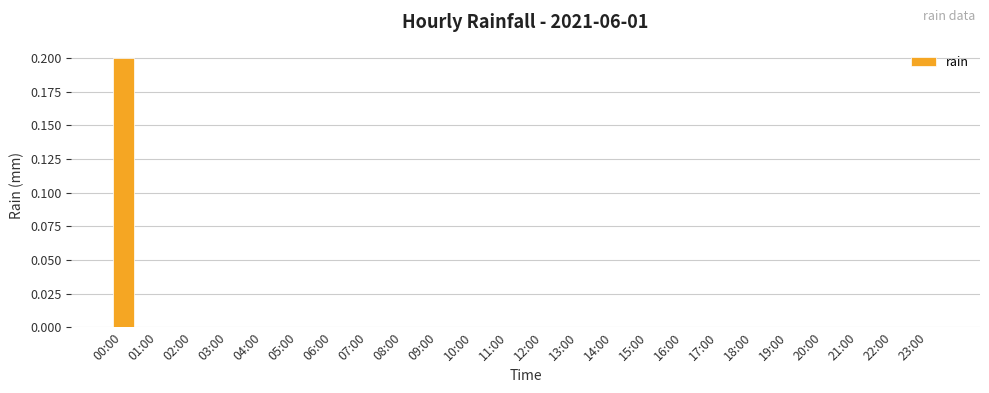

Reading right to left, what are all the values shown in this chart?

23:00=0.0	22:00=0.0	21:00=0.0	20:00=0.0	19:00=0.0	18:00=0.0	17:00=0.0	16:00=0.0	15:00=0.0	14:00=0.0	13:00=0.0	12:00=0.0	11:00=0.0	10:00=0.0	09:00=0.0	08:00=0.0	07:00=0.0	06:00=0.0	05:00=0.0	04:00=0.0	03:00=0.0	02:00=0.0	01:00=0.0	00:00=0.2